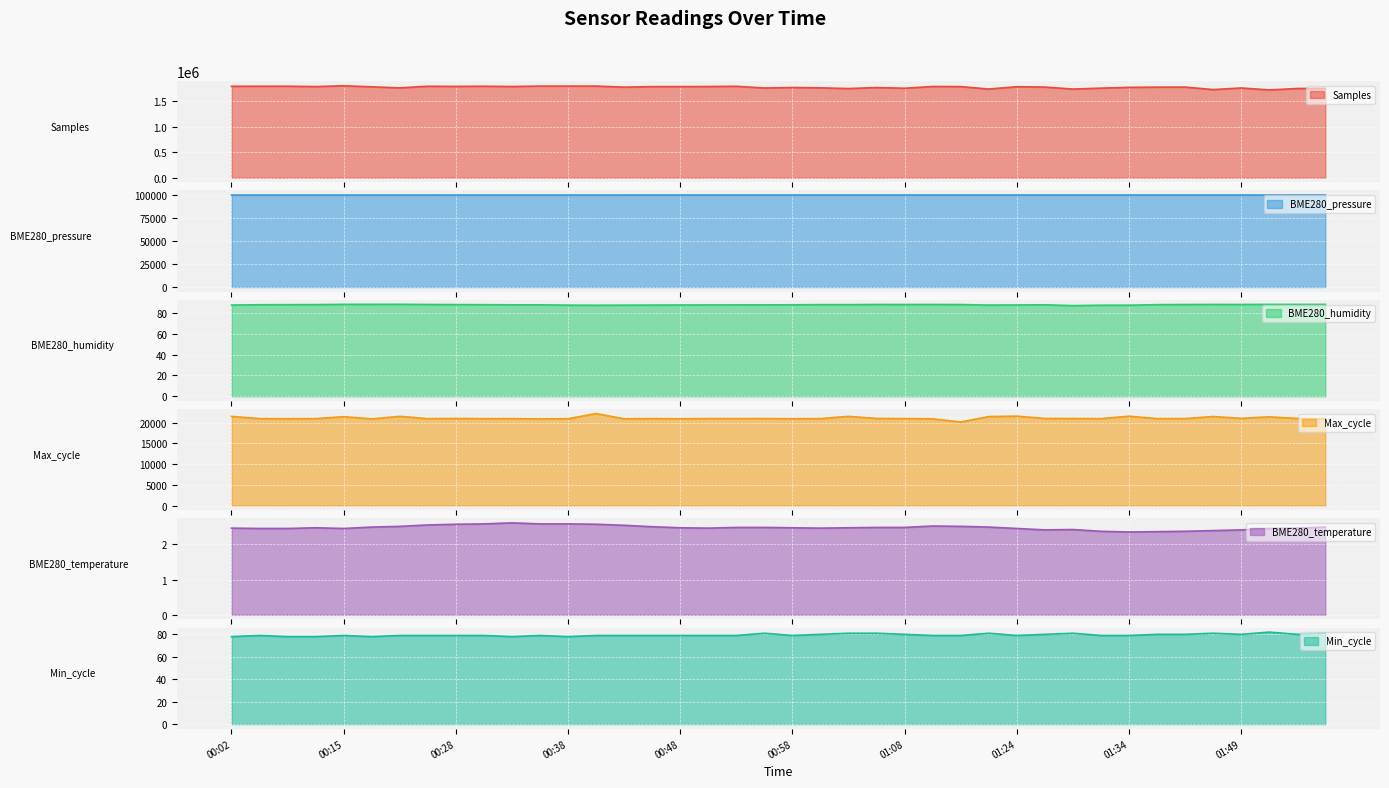

Rank the series by their maximum value, from lowest to highest.

BME280_temperature, Min_cycle, BME280_humidity, Max_cycle, BME280_pressure, Samples